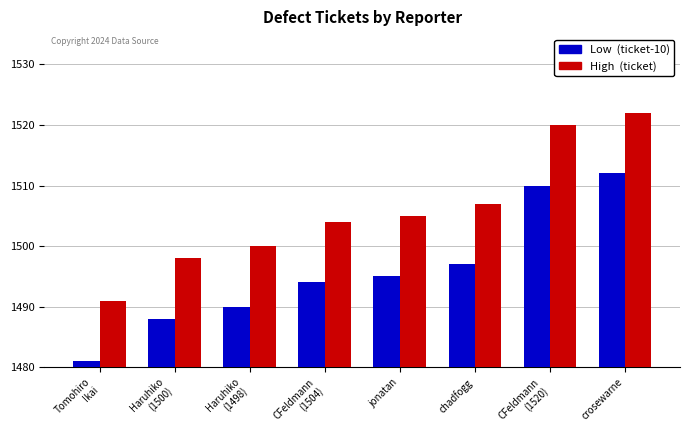

What position from the right is Haruhiko
(1498)?

6